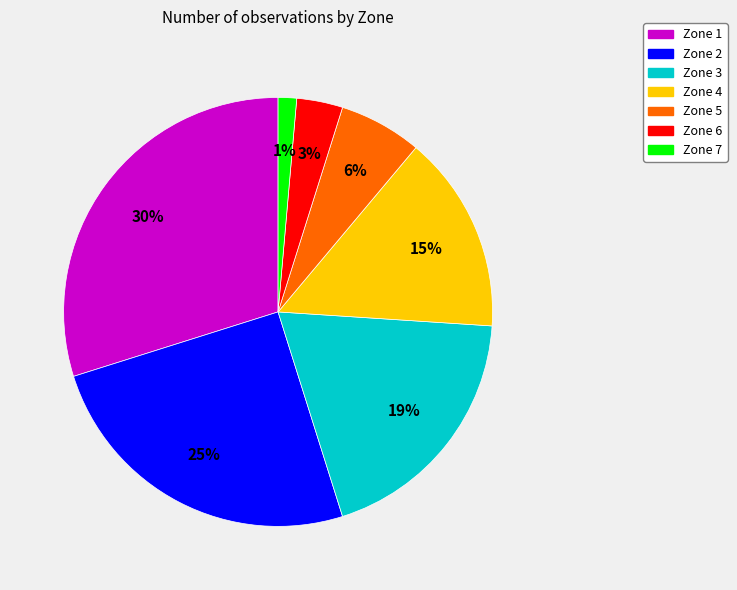

Which has a higher value, Zone 1 or Zone 5?

Zone 1